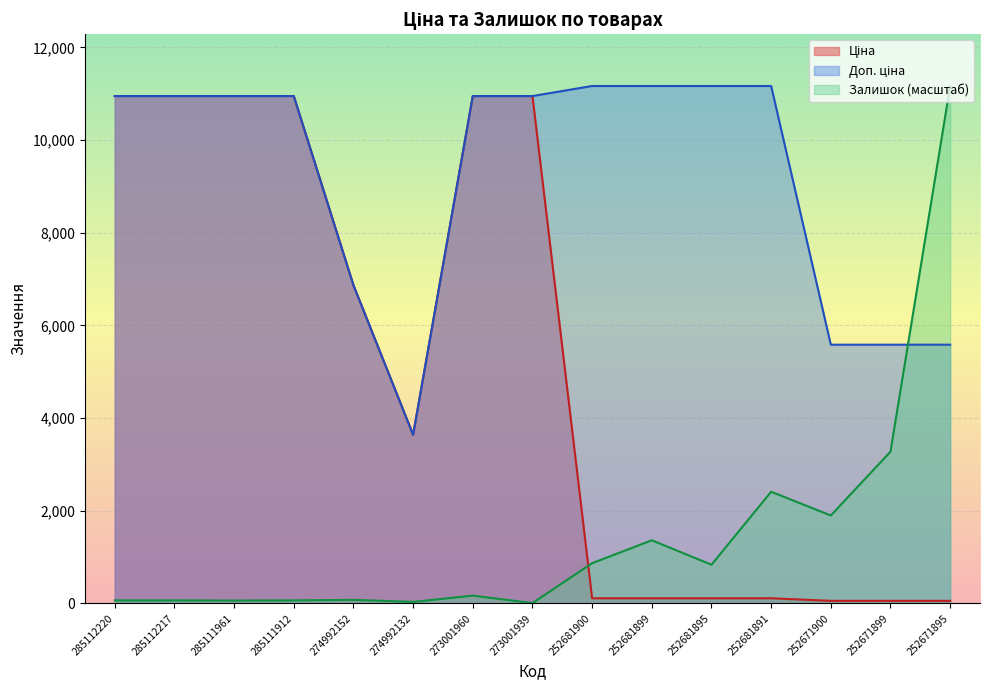

Reading left to right, transcribe all the data shown in this chart.

Ціна: 285112220=10952.0	285112217=10952.0	285111961=10952.0	285111912=10952.0	274992152=6869.4	274992132=3640.8	273001960=10952.0	273001939=10952.0	252681900=111.7	252681899=111.7	252681895=111.7	252681891=111.7	252671900=55.9	252671899=55.9	252671895=55.9
Доп. ціна: 285112220=10952.0	285112217=10952.0	285111961=10952.0	285111912=10952.0	274992152=6869.4	274992132=3641.0	273001960=10952.0	273001939=10952.0	252681900=11169.0	252681899=11169.0	252681895=11169.0	252681891=11169.0	252671900=5585.0	252671899=5585.0	252671895=5585.0
Залишок: 285112220=66.0	285112217=66.0	285111961=62.3	285111912=66.0	274992152=77.0	274992132=33.0	273001960=168.6	273001939=7.3	252681900=868.5	252681899=1363.1	252681895=835.5	252681891=2411.2	252671900=1898.1	252671899=3275.9	252671895=11169.0